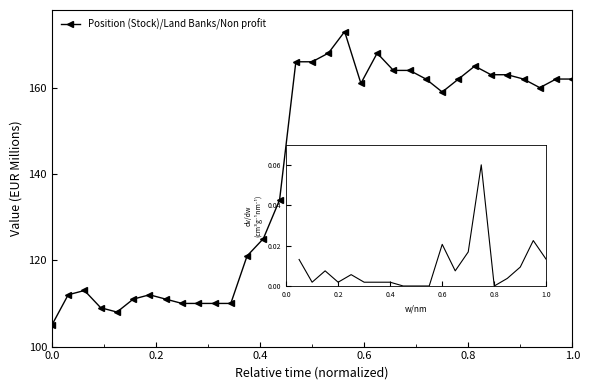

What is the difference between the second highest and second lowest values?

60